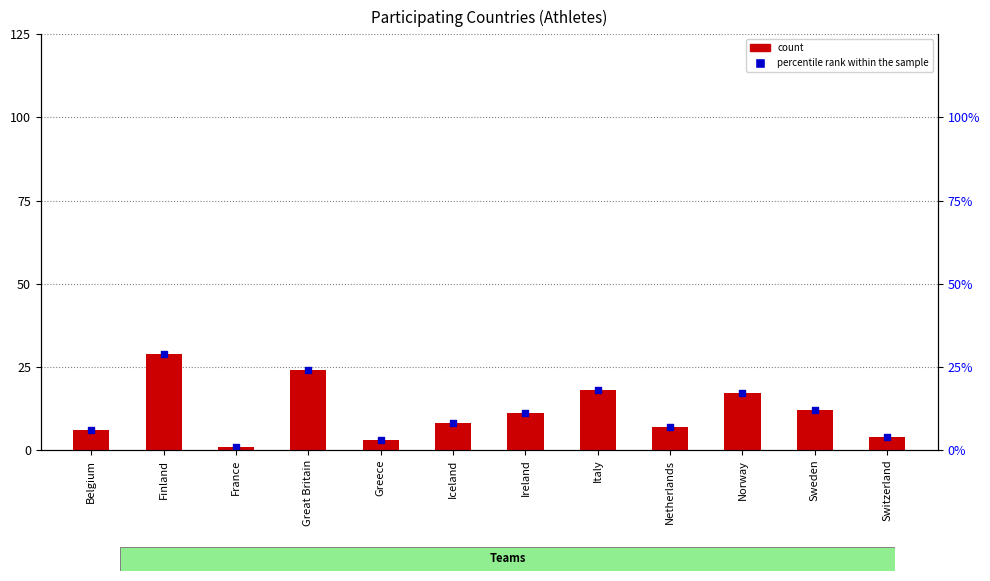

Which series has the largest Y range (max minus min)?

count